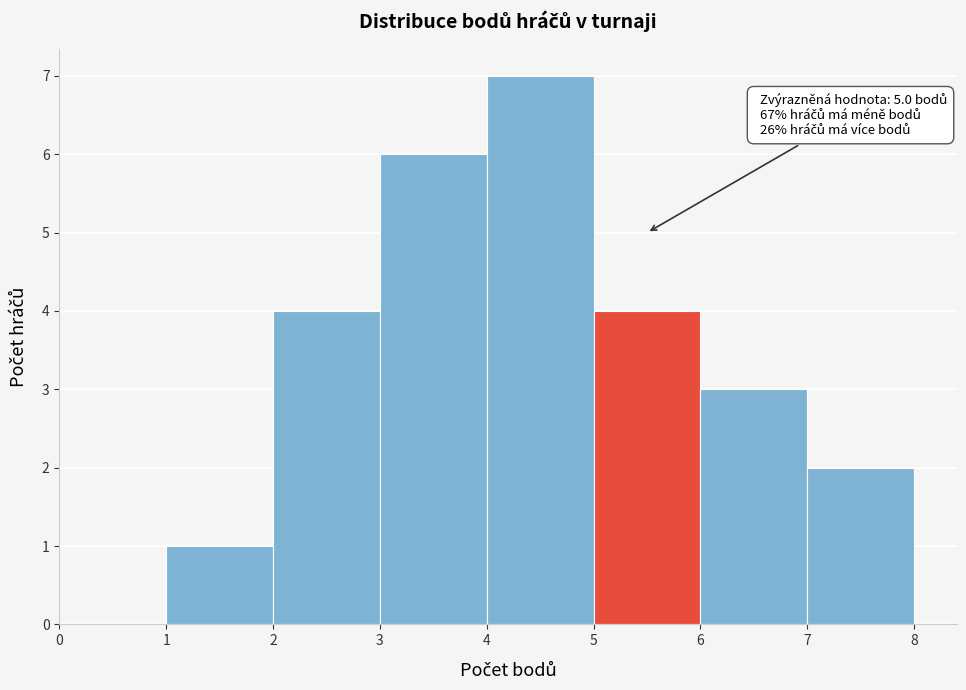

Over which range of the x-axis is the bar tallest?

4 to 5